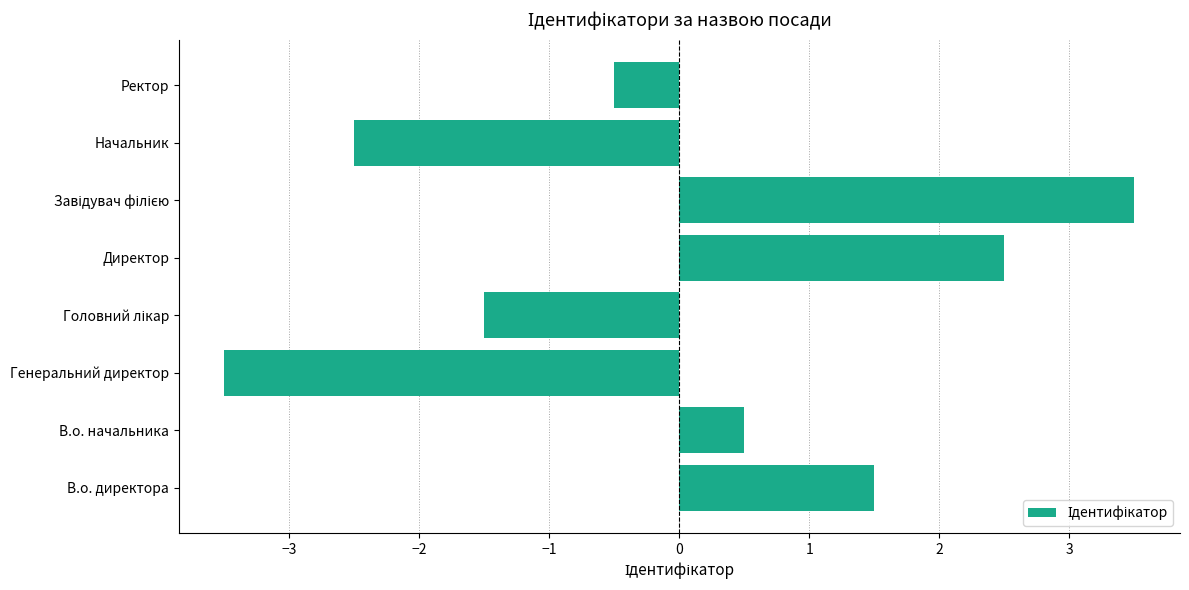

What is the greatest value displayed?

3.5